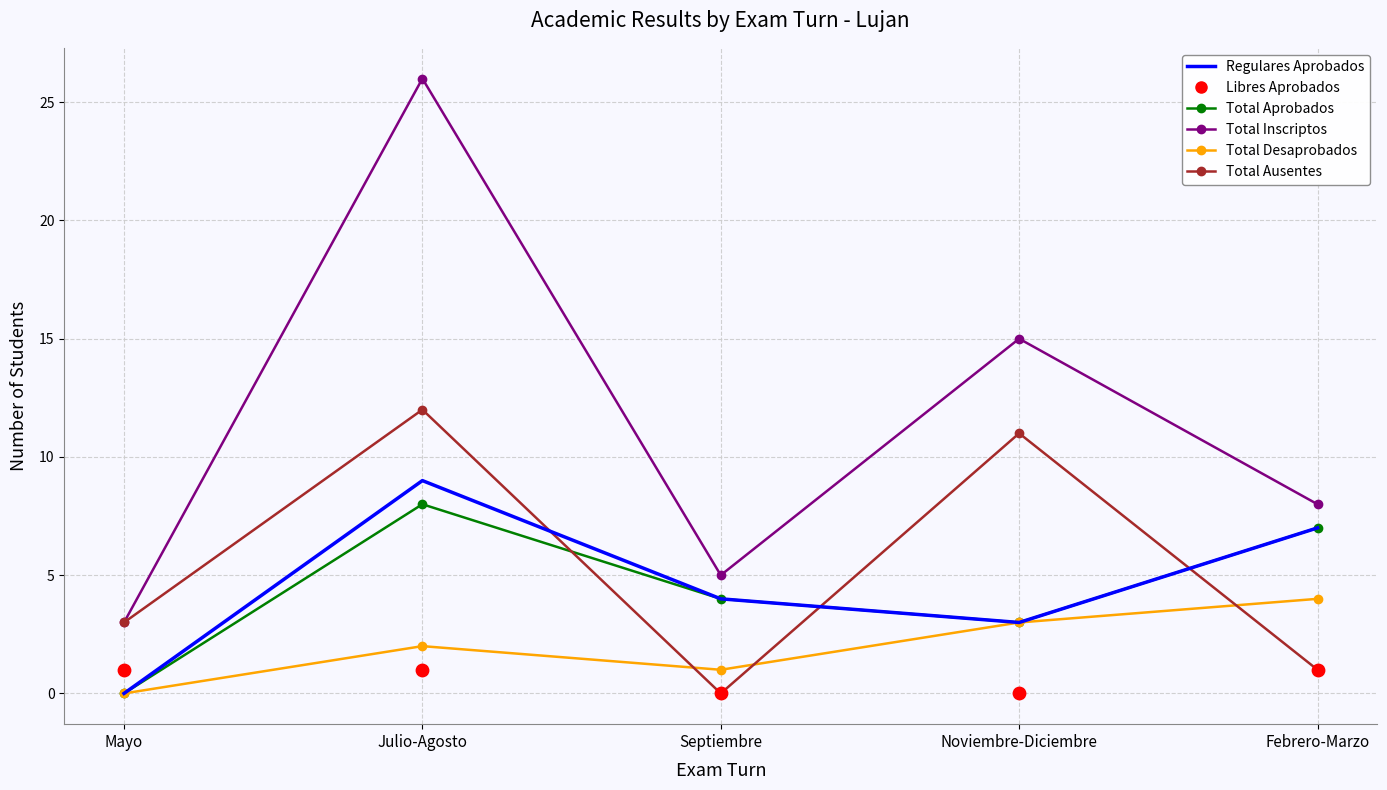

What are all the series names shown in the legend?

Regulares Aprobados, Libres Aprobados, Total Aprobados, Total Inscriptos, Total Desaprobados, Total Ausentes